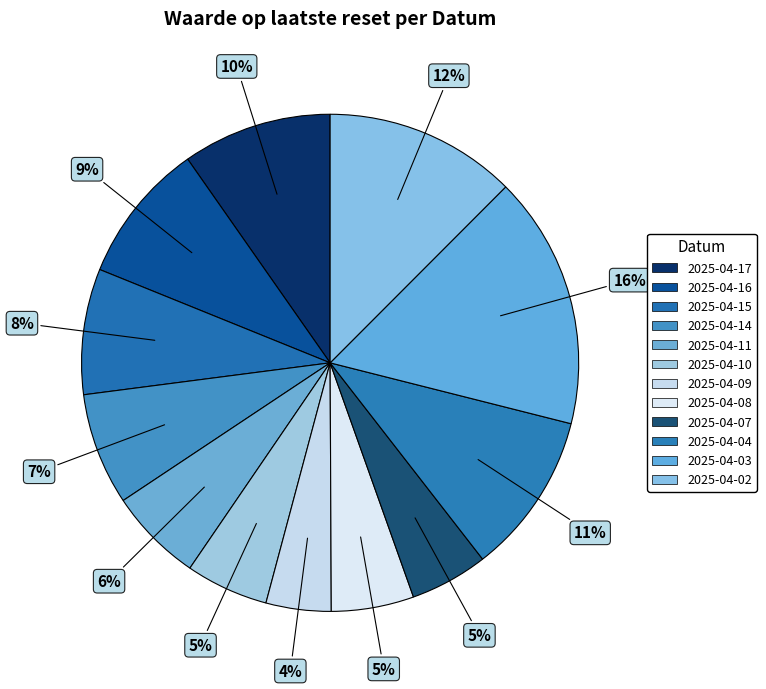

Is 2025-04-02 the majority of the pie?

No